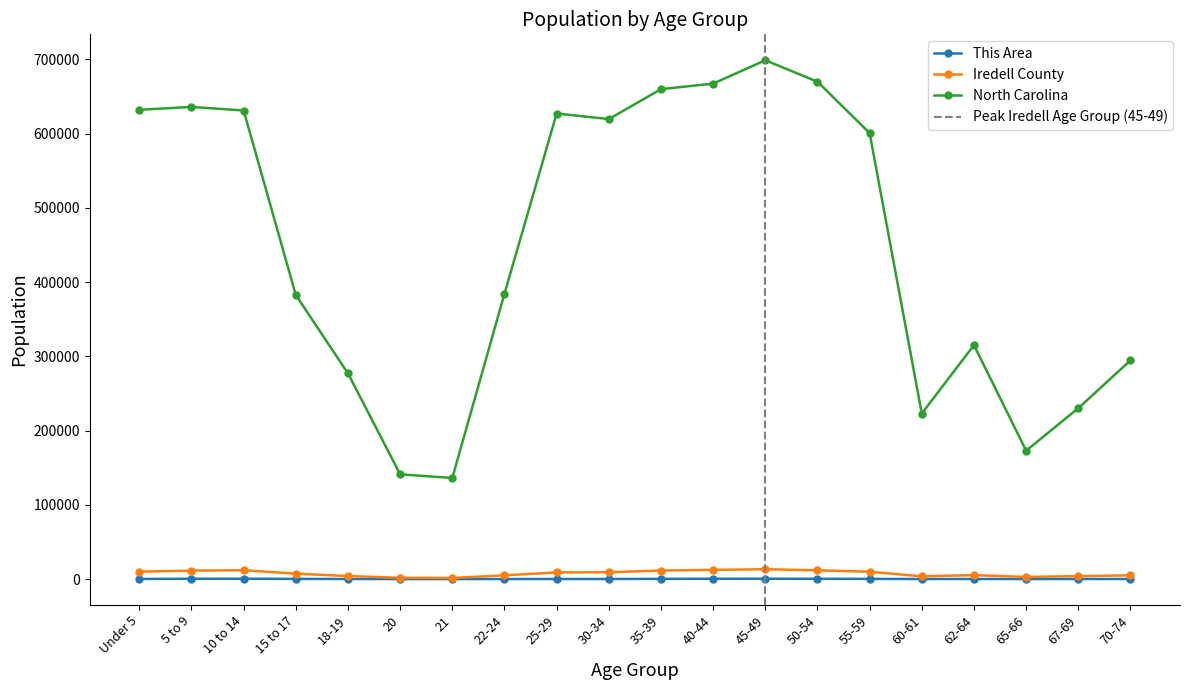

True or false: This Area has more than 0 points higher than both neighbors.

True